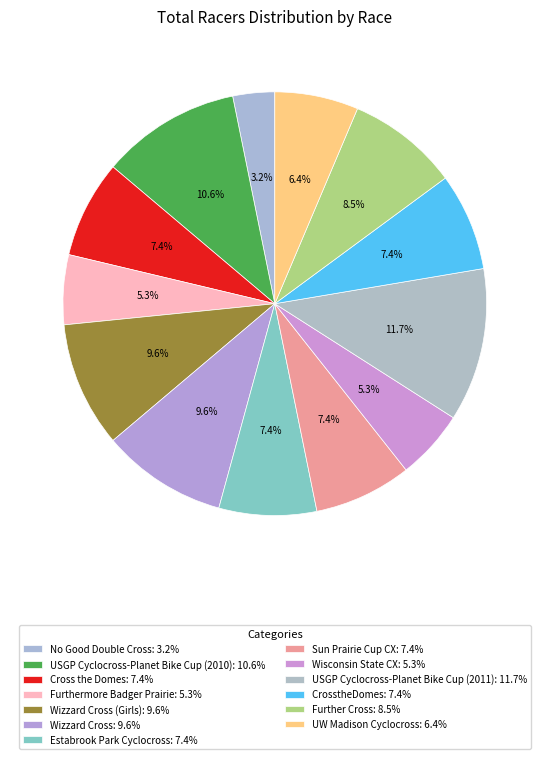

To the nearest percent, what is the average slice percentage?

8%